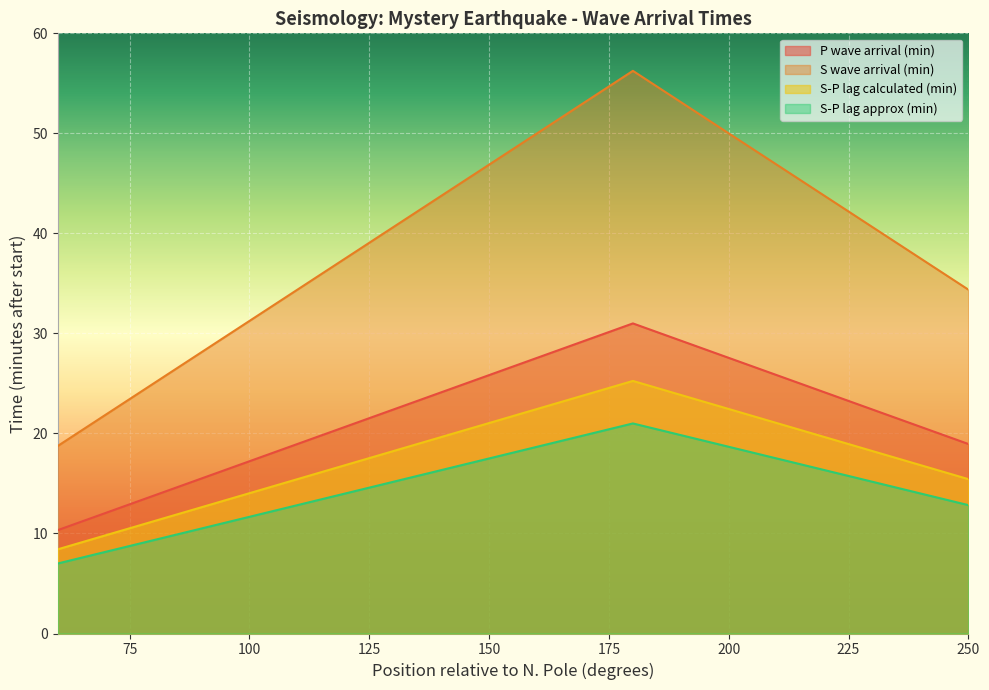

At which label is P wave arrival (min) closest to 20?

120